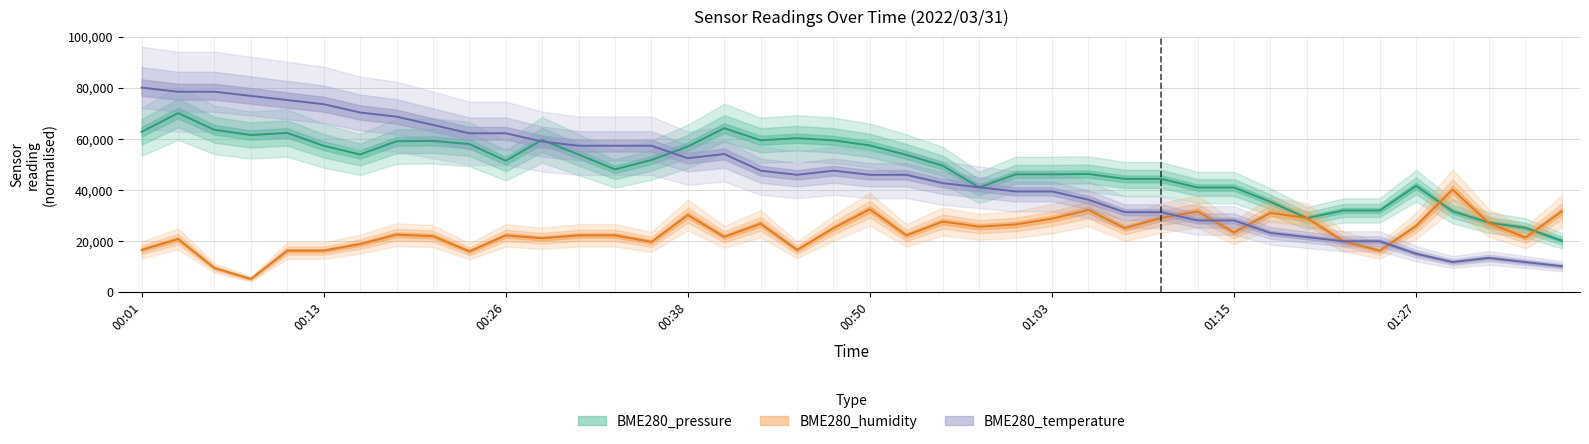

Reading left to right, extract all data points from this chart.

BME280_pressure: 62652.1	70000.0	63463.1	61411.2	62222.2	57201.9	53779.4	58953.8	59107.9	57867.0	51322.0	59513.4	53755.1	47956.2	51605.8	56901.9	64095.7	59335.0	60170.3	59335.0	57307.4	53633.4	49399.8	40859.7	46001.6	46001.6	46131.4	44225.5	44225.5	40835.4	40835.4	35231.1	28840.2	31832.9	31832.9	41492.3	31532.8	27072.2	25020.3	20000.0
BME280_humidity: 16382.1	20650.4	9268.3	5000.0	16097.6	16097.6	18658.5	22357.7	21788.6	15813.0	22073.2	20935.0	22073.2	22073.2	19512.2	30040.7	21504.1	26626.0	16382.1	24918.7	32317.1	22073.2	27479.7	25487.8	26341.5	28617.9	32032.5	24918.7	28902.4	31463.4	23211.4	30894.3	28902.4	19796.7	16097.6	25772.4	40000.0	26910.6	21219.5	31463.4
BME280_temperature: 80000.0	78372.1	78372.1	76744.2	75116.3	73488.4	70232.6	68604.7	65348.8	62093.0	62093.0	58837.2	57209.3	57209.3	57209.3	52325.6	53953.5	47441.9	45814.0	47441.9	45814.0	45814.0	42558.1	40930.2	39302.3	39302.3	36046.5	31162.8	31162.8	27907.0	27907.0	23023.3	21395.3	19767.4	19767.4	14883.7	11627.9	13255.8	11627.9	10000.0